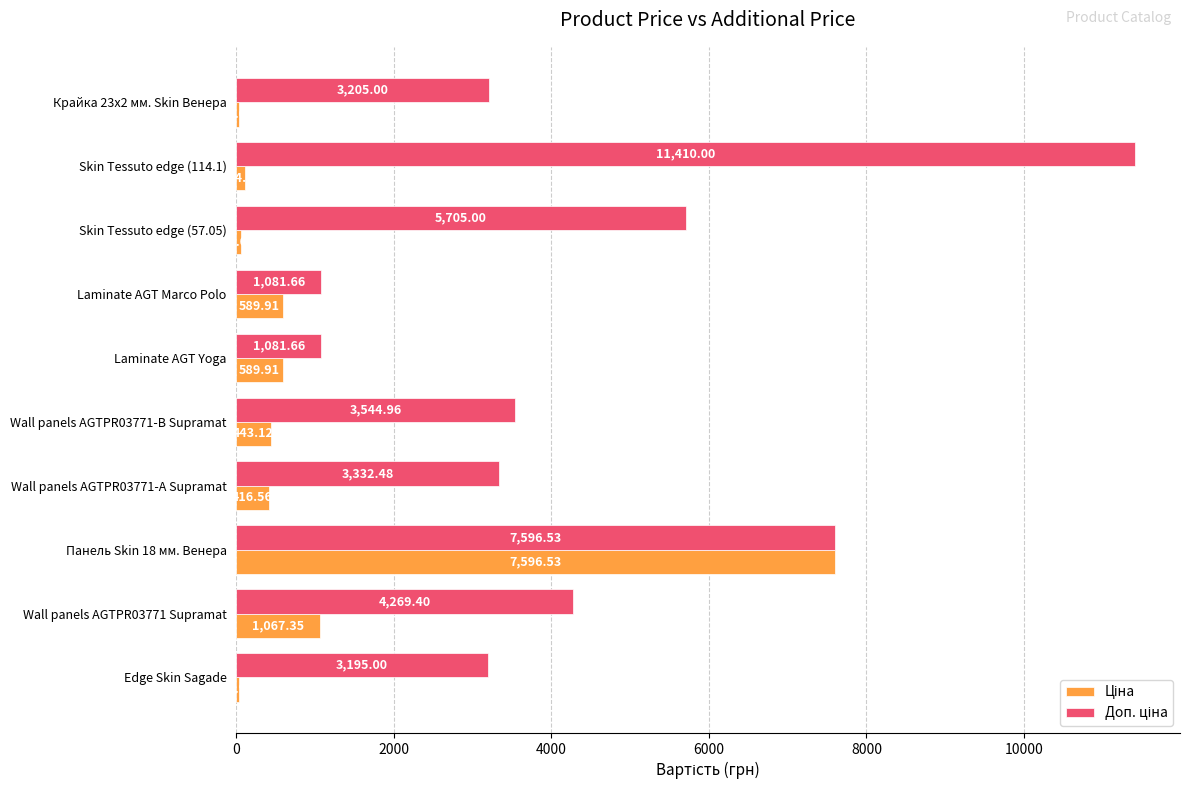

What is the total value across all series at Skin Tessuto edge (57.05)?

5762.1